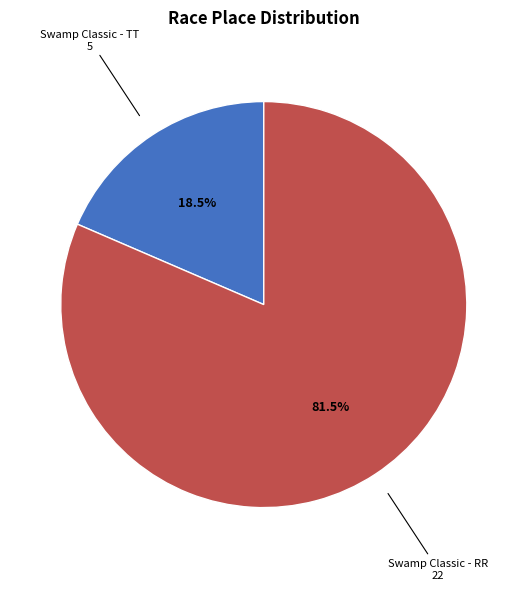

To the nearest percent, what is the average slice percentage?

50%